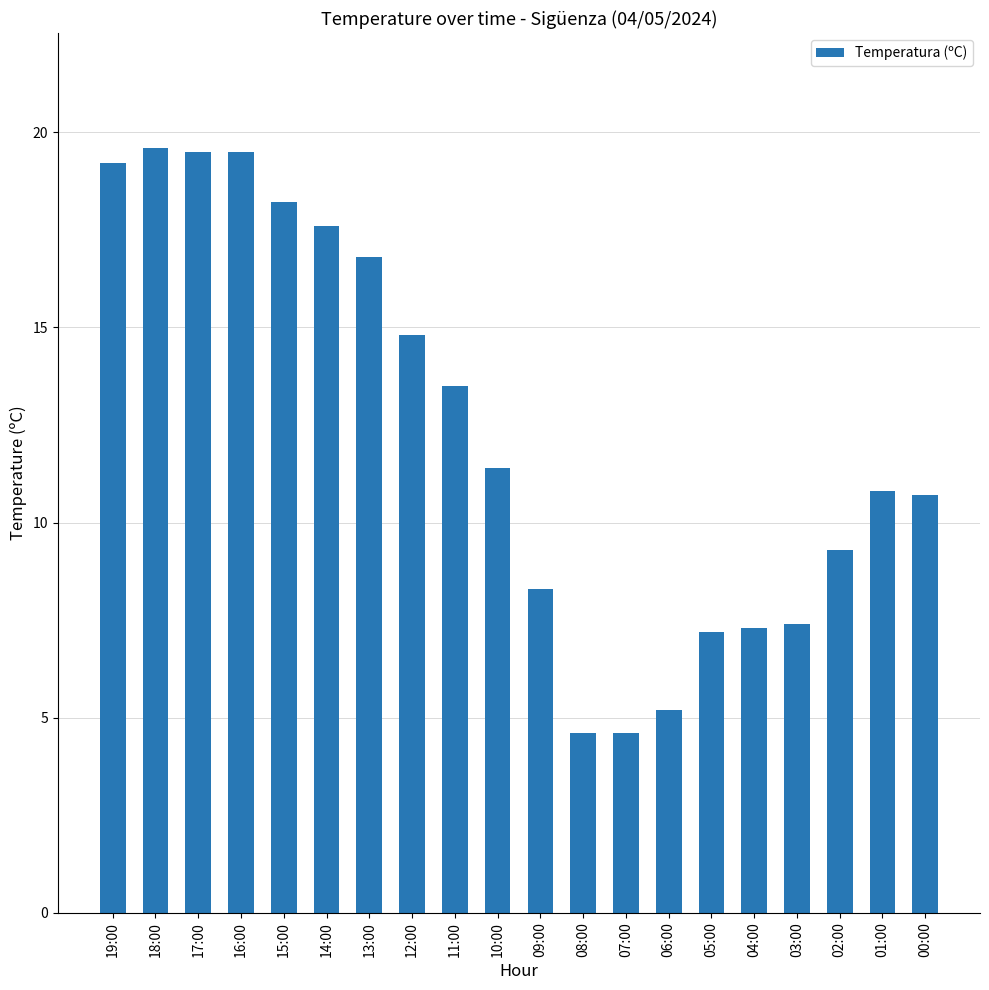

What is the smallest value displayed?

4.6